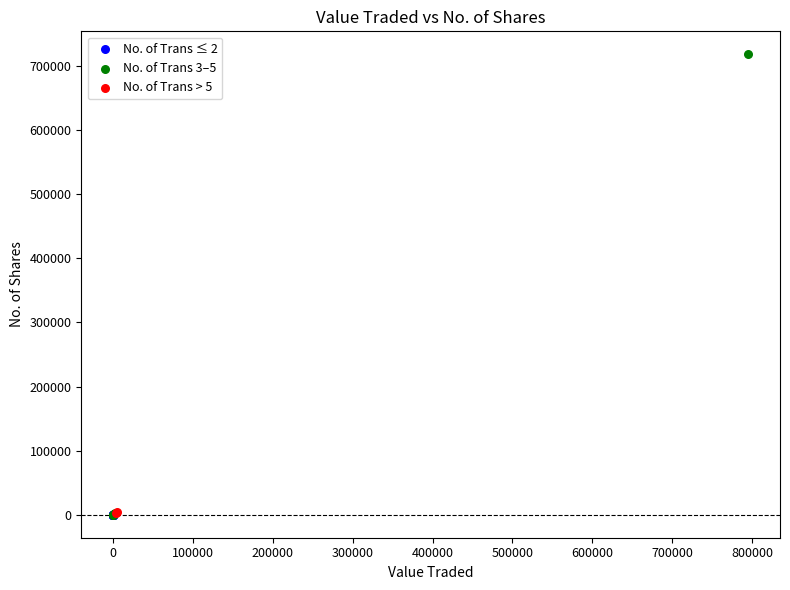

What are all the series names shown in the legend?

No. of Trans ≤ 2, No. of Trans 3–5, No. of Trans > 5